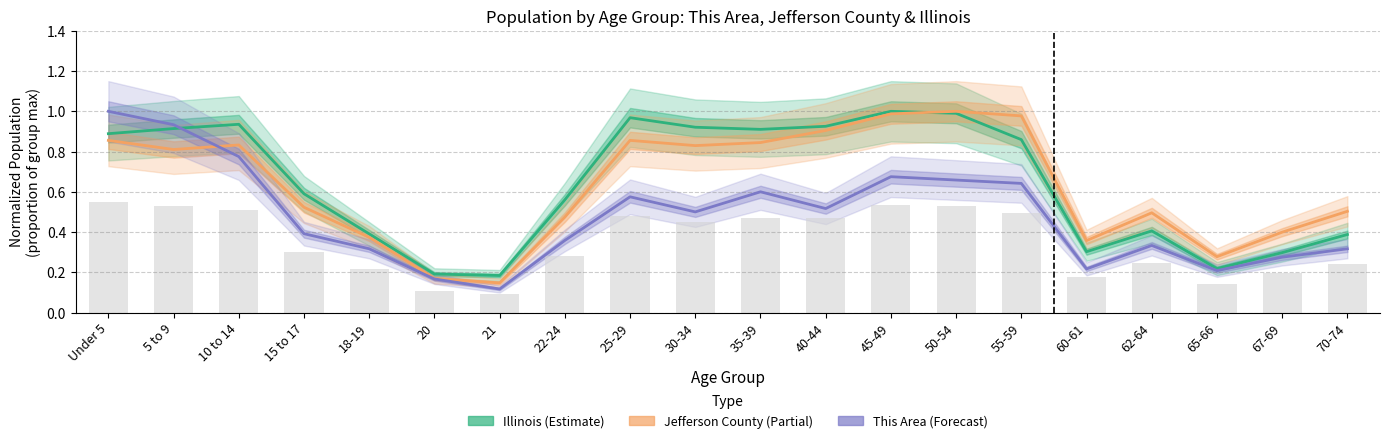

What are all the series names shown in the legend?

Illinois (Estimate), Jefferson County (Partial), This Area (Forecast)